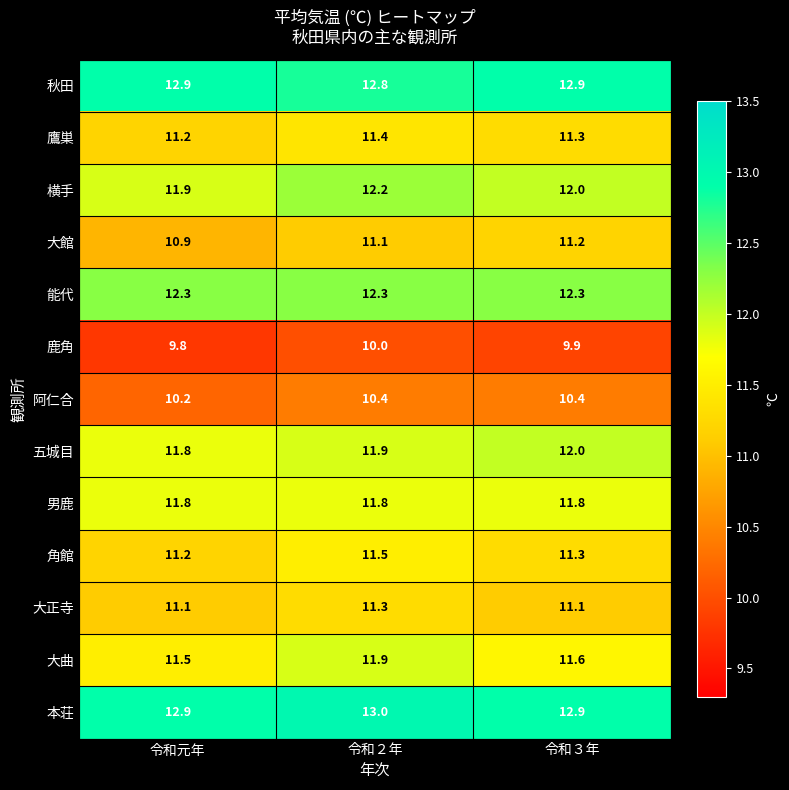

Is it true that 秋田 equals 8.4 at 令和３年?

False